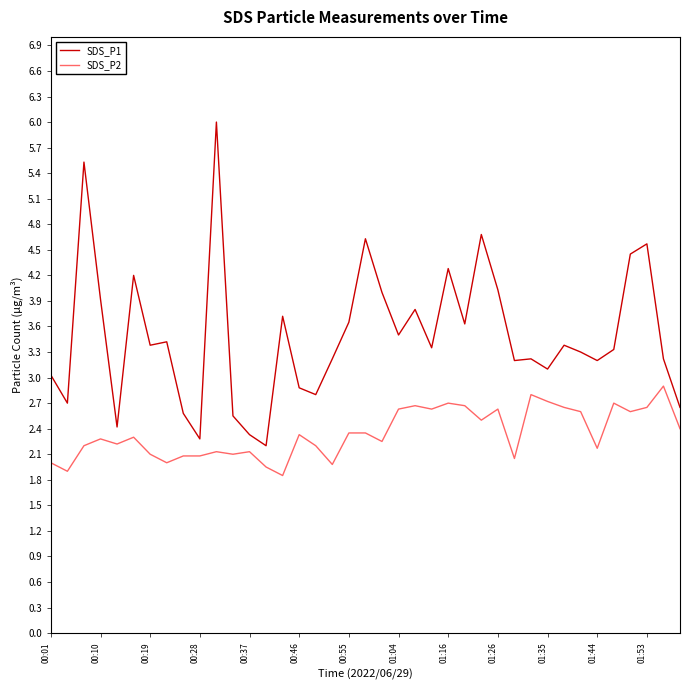

List the series in order of their peak value, lowest first.

SDS_P2, SDS_P1